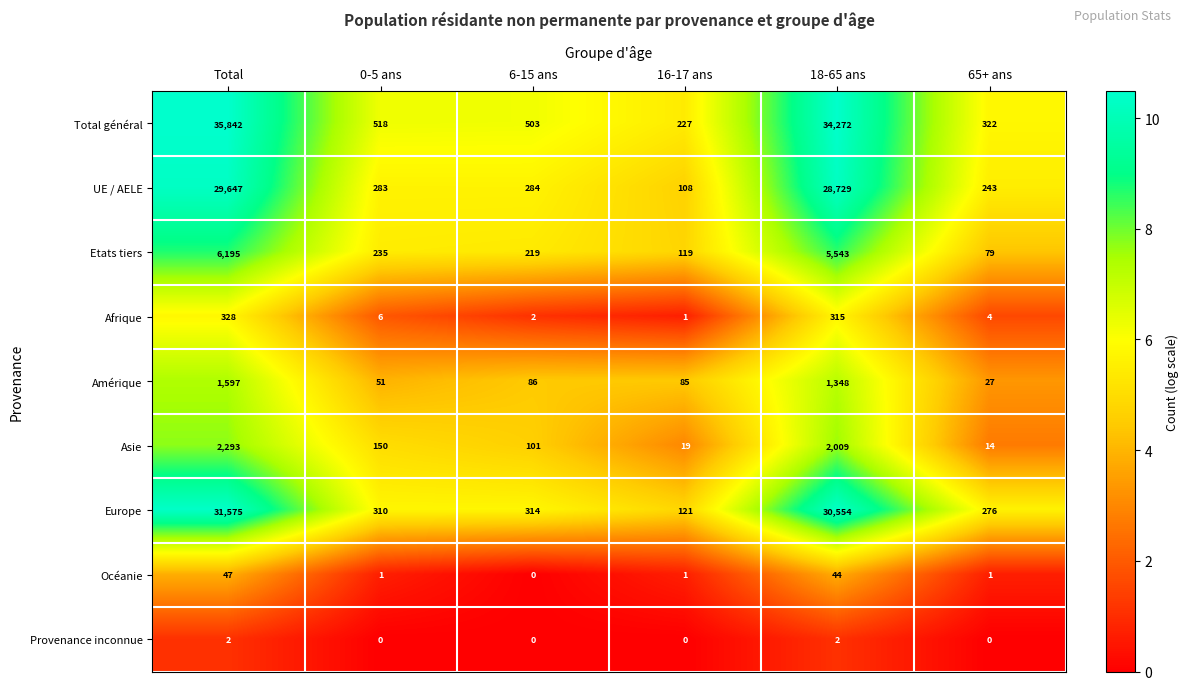

What is the lowest value of the Asie series?

14